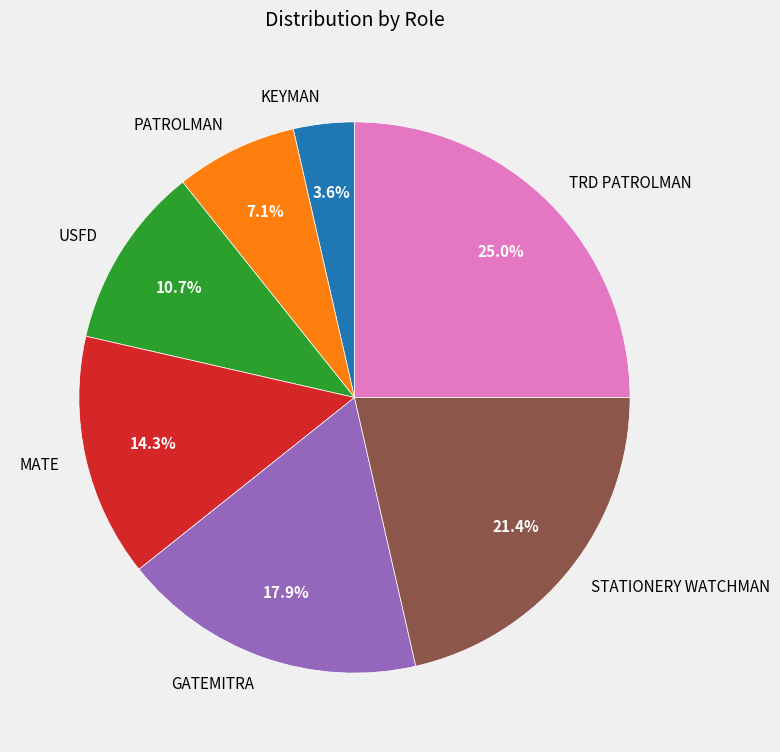

What percentage is the PATROLMAN slice, to the nearest percent?

7%